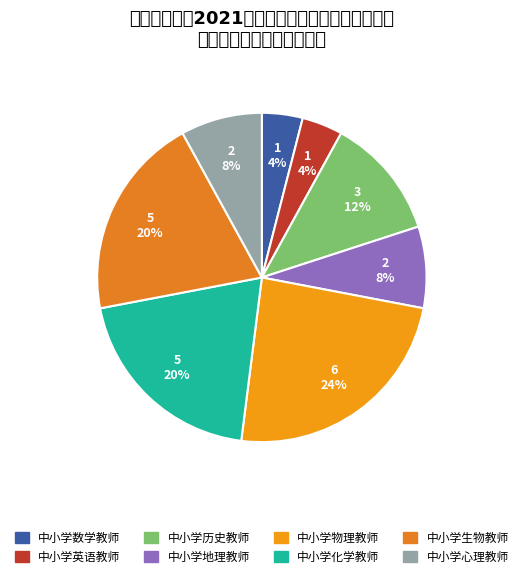

Is 中小学数学教师 the majority of the pie?

No